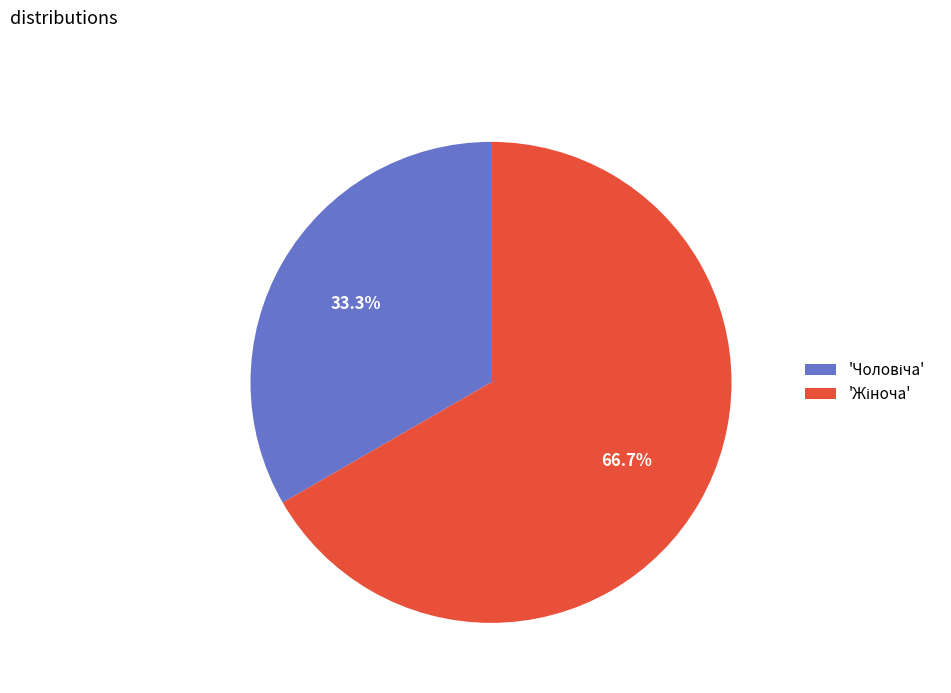

How many slices are in this pie chart?

2